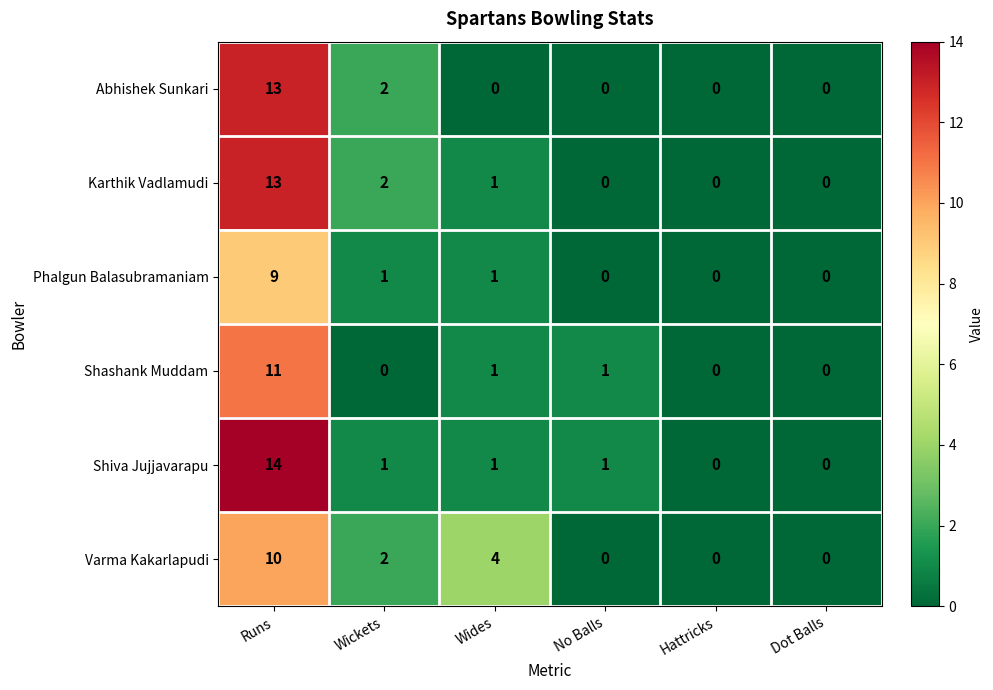

Which label corresponds to the largest value in the chart?

Runs